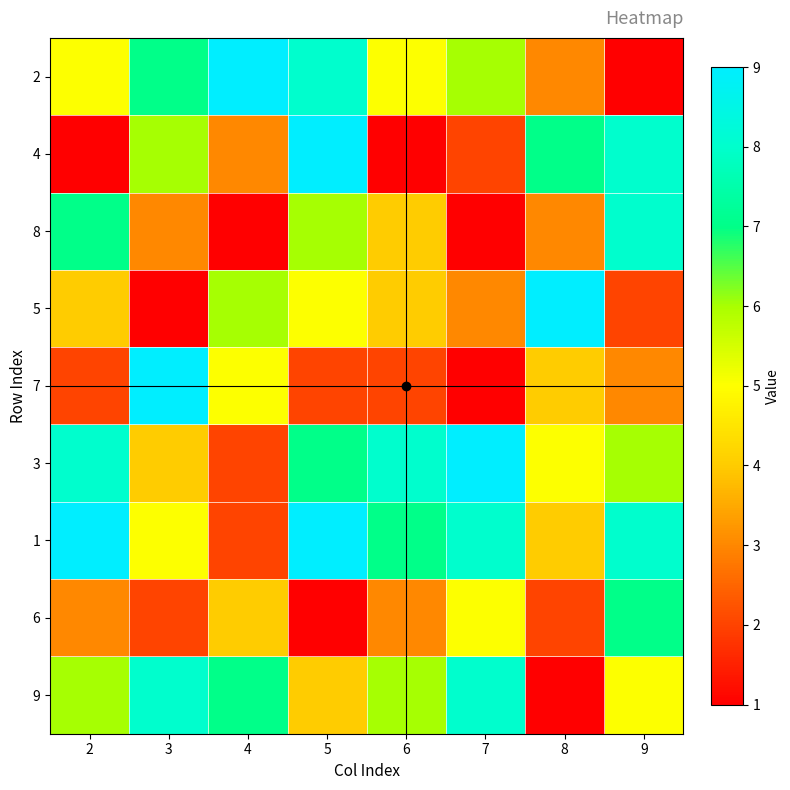

At which category is the sum across all series the highest?

5